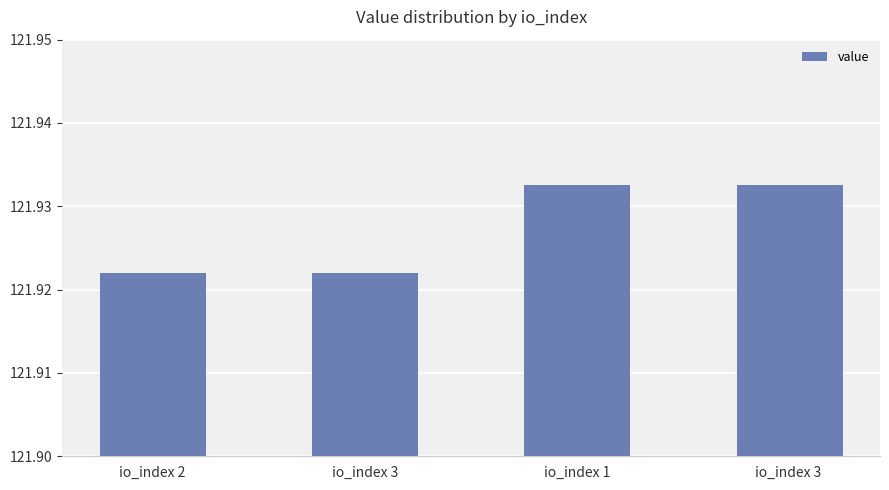

True or false: the data shows 183.5 at io_index 3 .

False